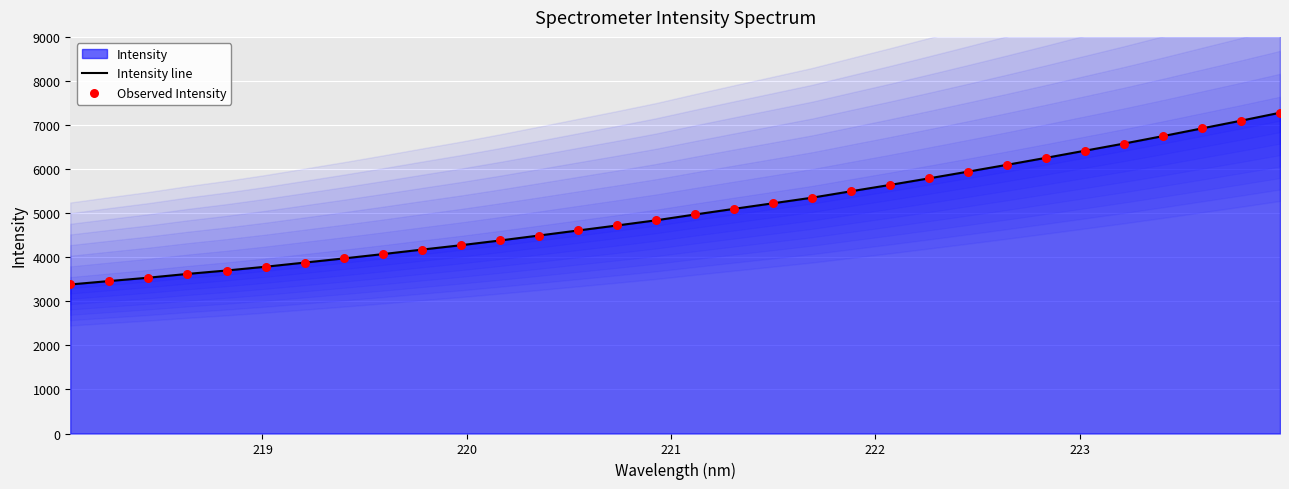

Which series contains the highest Y value?

Intensity line